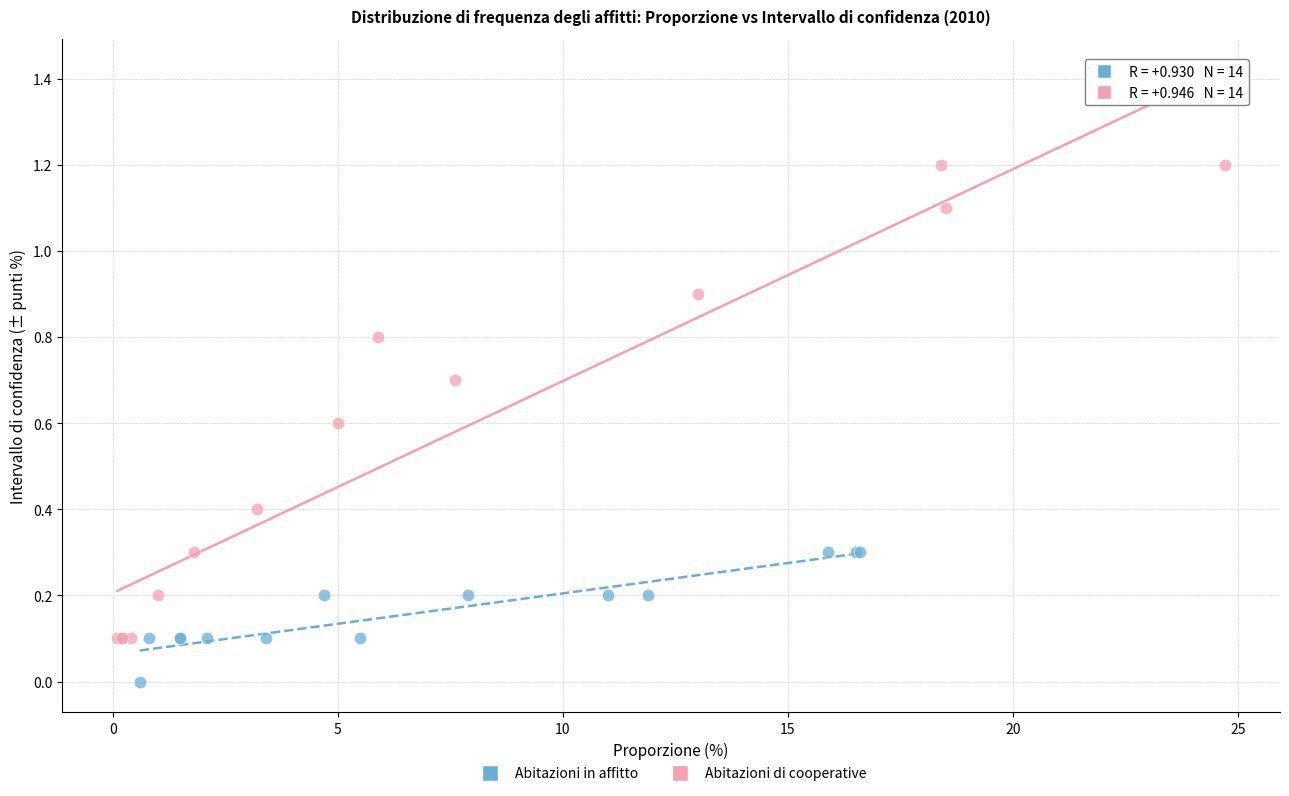

Which series contains the highest Y value?

Abitazioni di cooperative